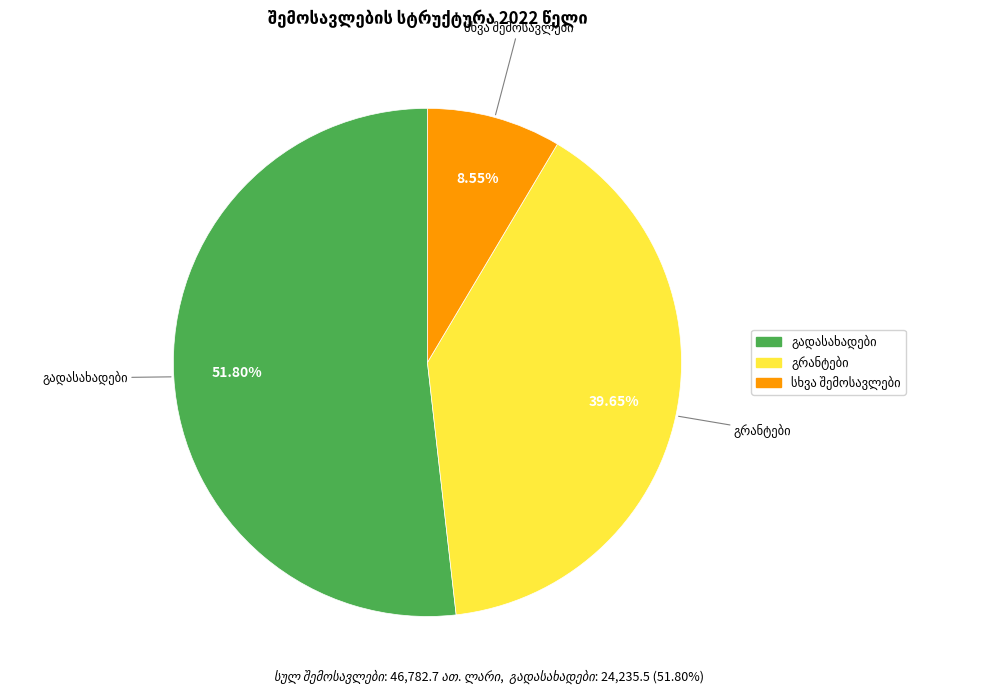

Is there any slice that represents more than half of the pie?

Yes